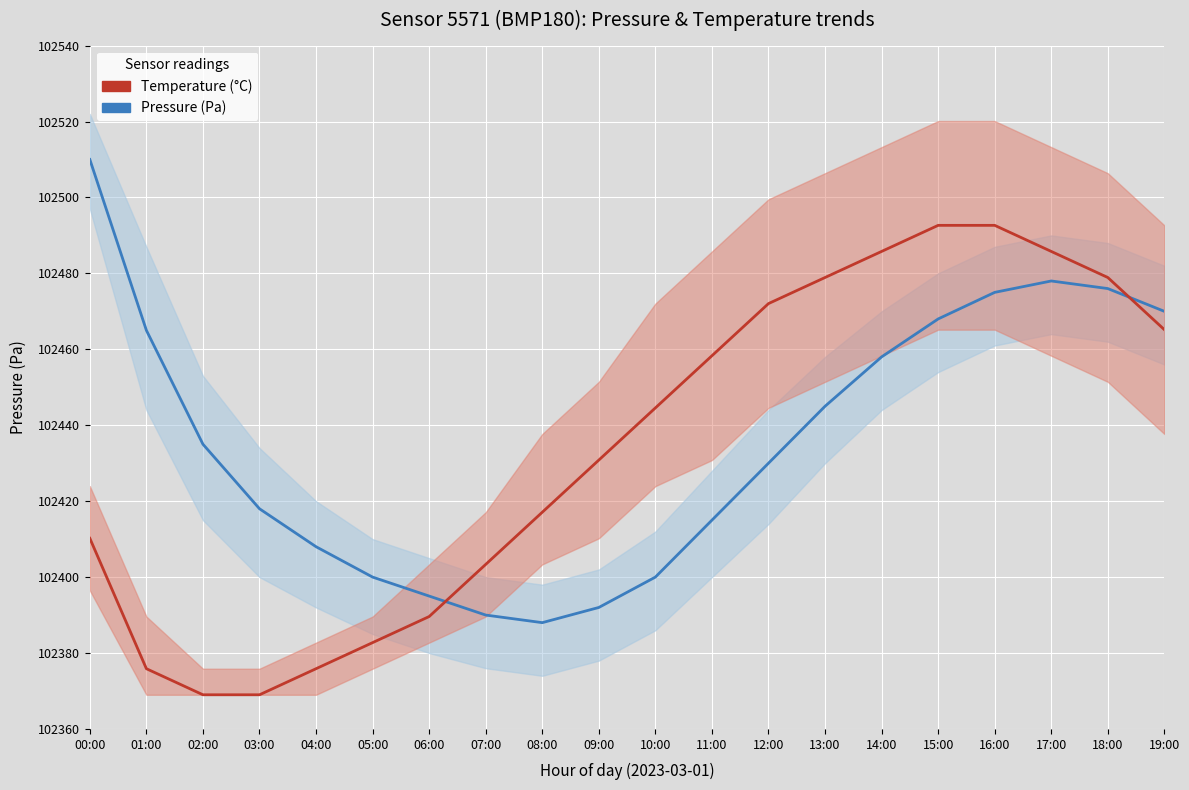

After their last crossing, which series has the higher values: temperature (mean) or pressure (mean)?

pressure (mean)